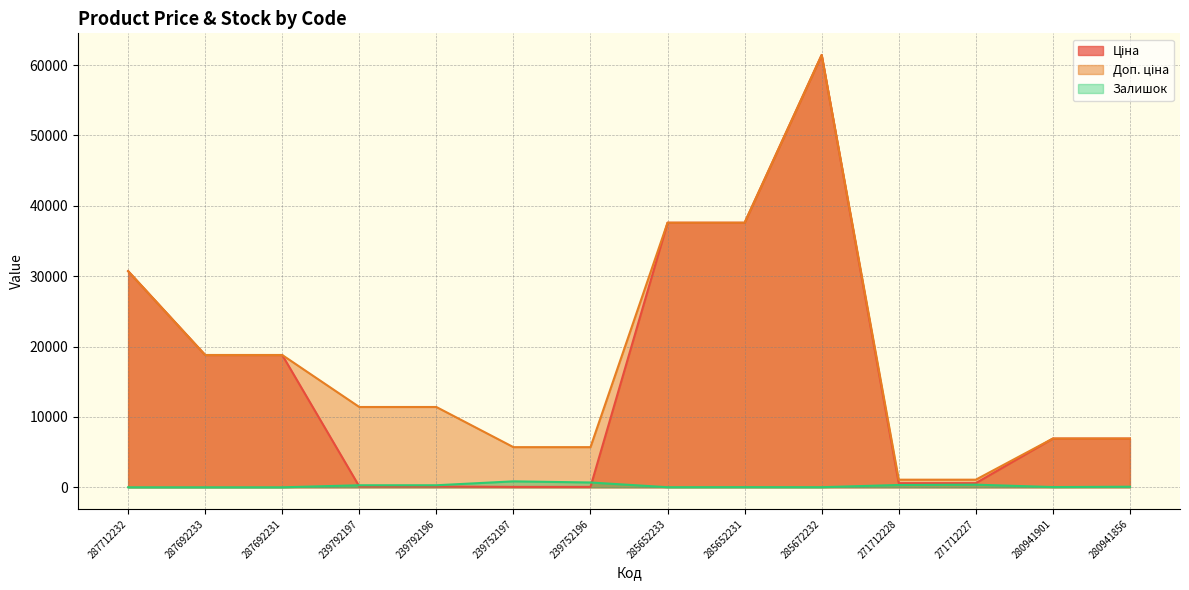

Rank the series at 271712228 from highest to lowest value.

Доп. ціна, Ціна, Залишок